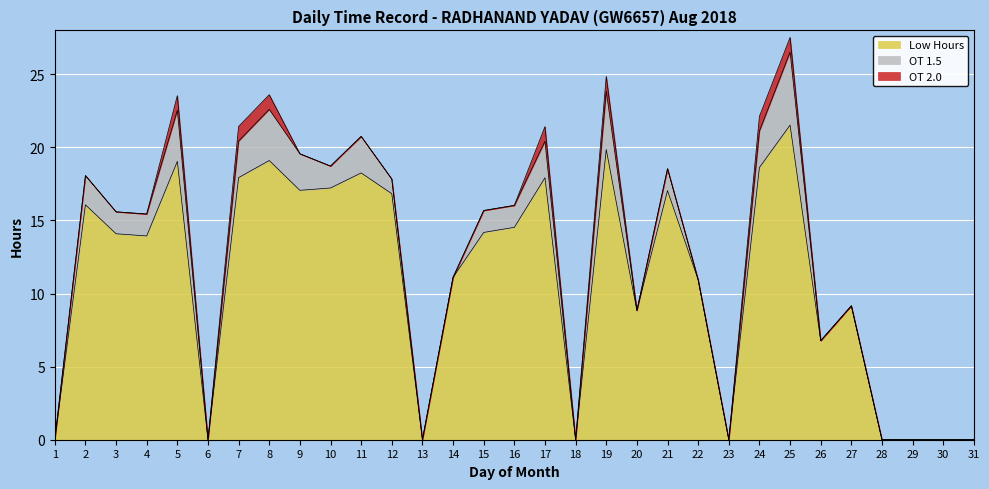

What is the average value of the OT 1.5 series?

1.3